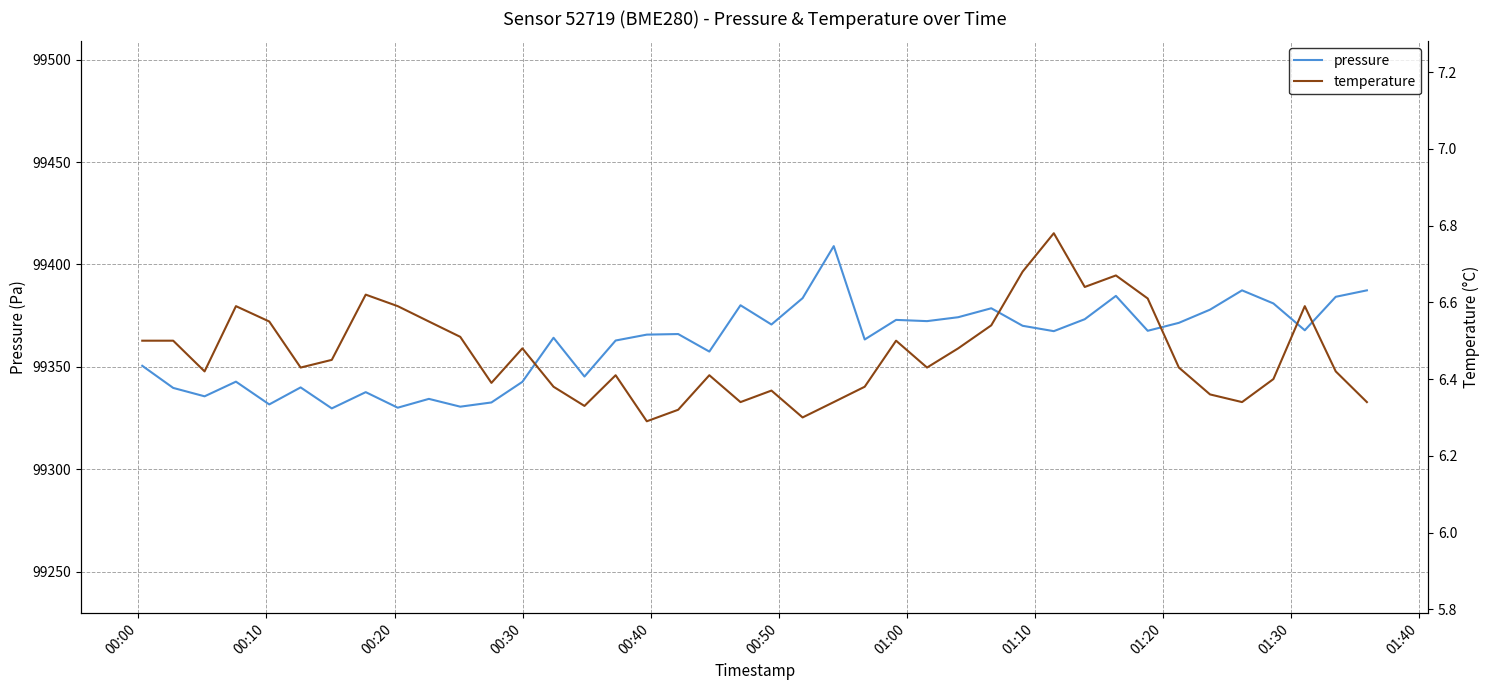

What is the maximum value for temperature?

6.8